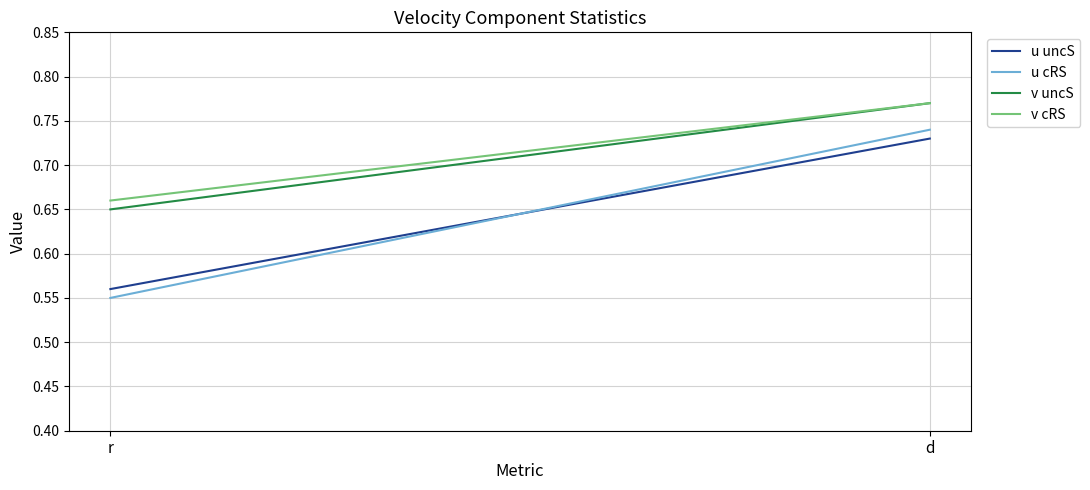

What is the difference between the v uncS values at r and d?

0.1